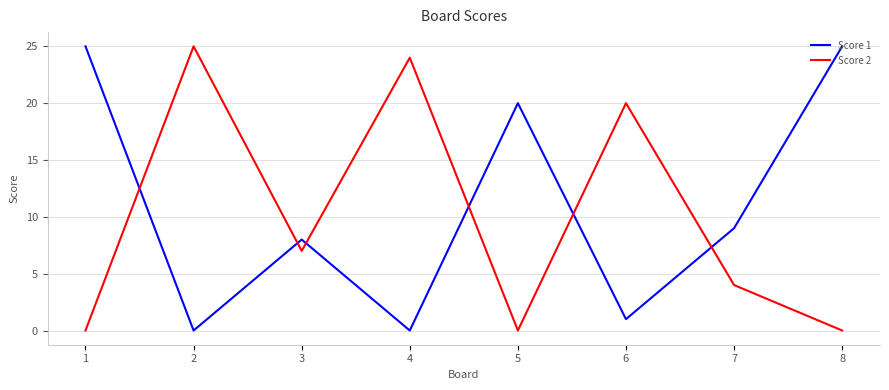

What is the total value across all series at 5?

20